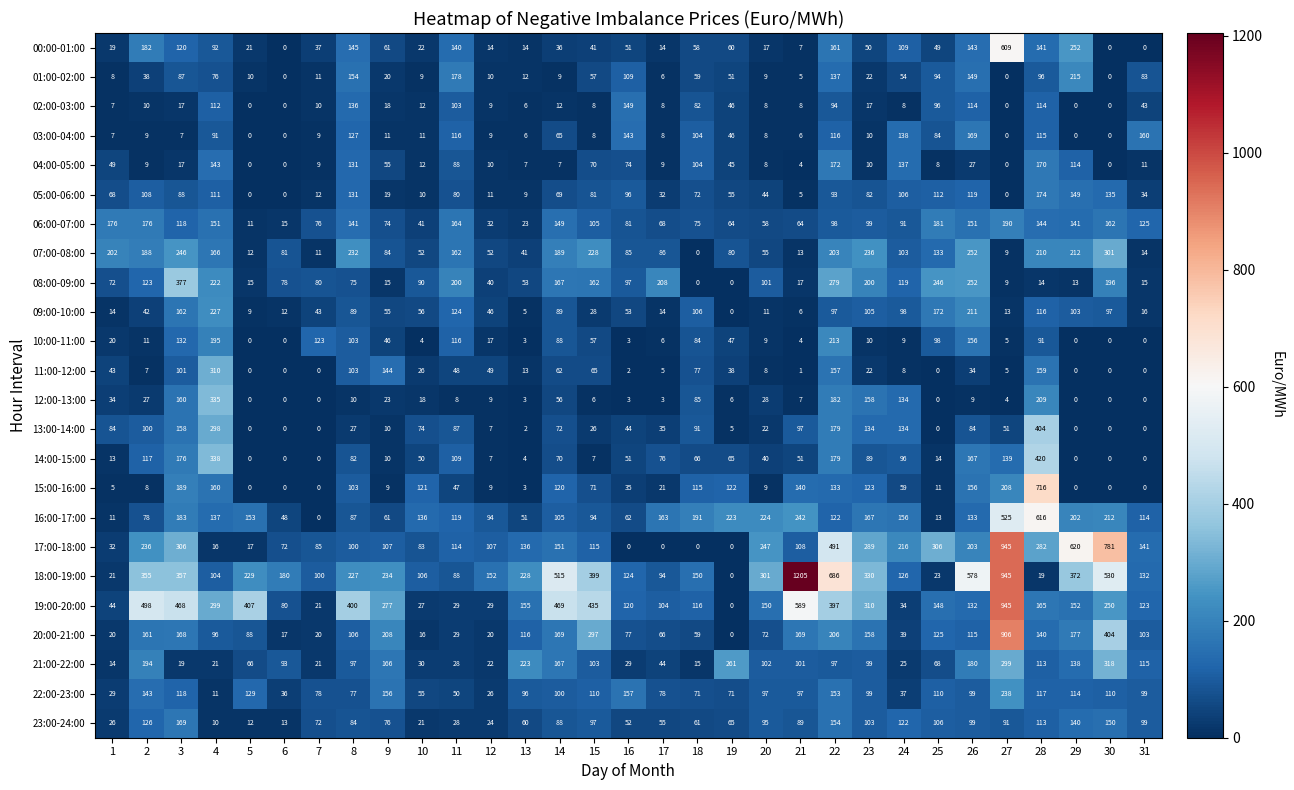

Which series has the largest total across all categories?

18:00-19:00